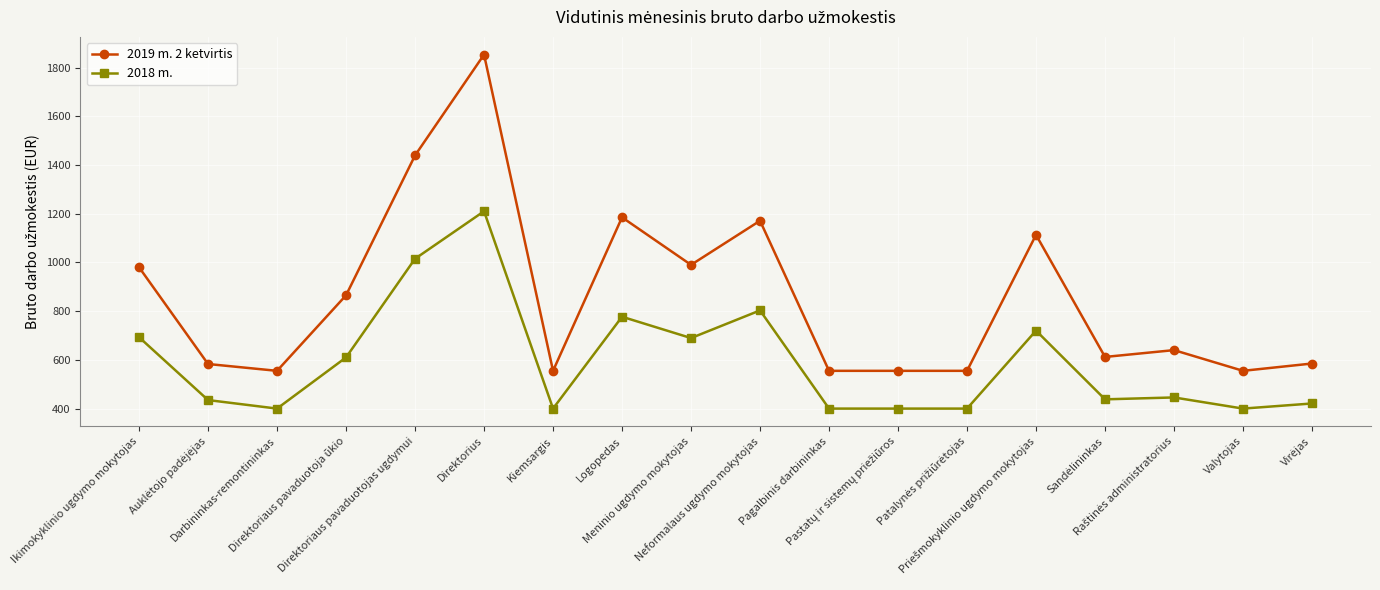

True or false: 2018 m. and 2019 m. 2 ketvirtis intersect in this chart.

False